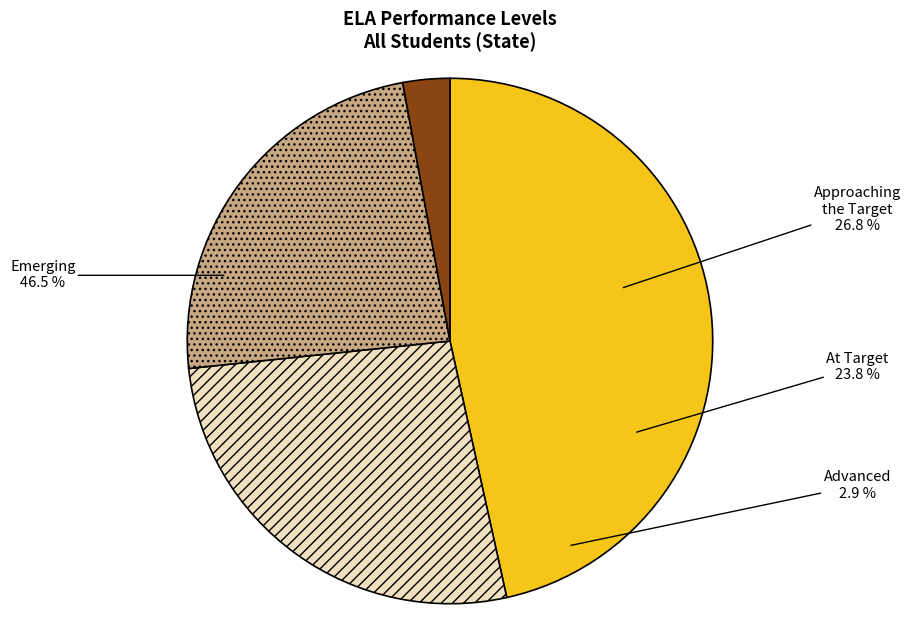

To the nearest percent, what is the combined percentage of Emerging and At Target?

70%